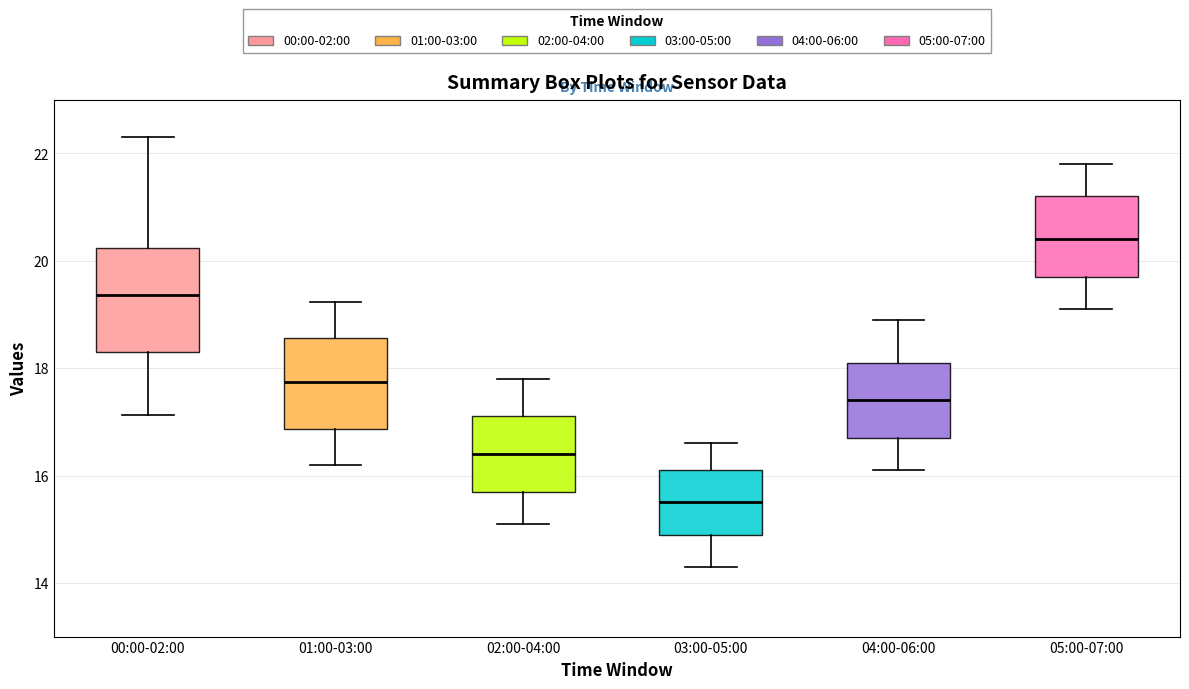

Reading left to right, read every box against the y-axis: the position of its median line, the range the box covers, and the ends of its whiskers. The values are not printed on the chart, so give them approximately, as read against the axis.

00:00-02:00: median 19.4, box 18.4 to 20.2, whiskers 17.2 to 22.4
01:00-03:00: median 17.8, box 16.8 to 18.6, whiskers 16.2 to 19.2
02:00-04:00: median 16.4, box 15.8 to 17.2, whiskers 15.2 to 17.8
03:00-05:00: median 15.6, box 15.0 to 16.2, whiskers 14.4 to 16.6
04:00-06:00: median 17.4, box 16.8 to 18.2, whiskers 16.2 to 19.0
05:00-07:00: median 20.4, box 19.8 to 21.2, whiskers 19.2 to 21.8